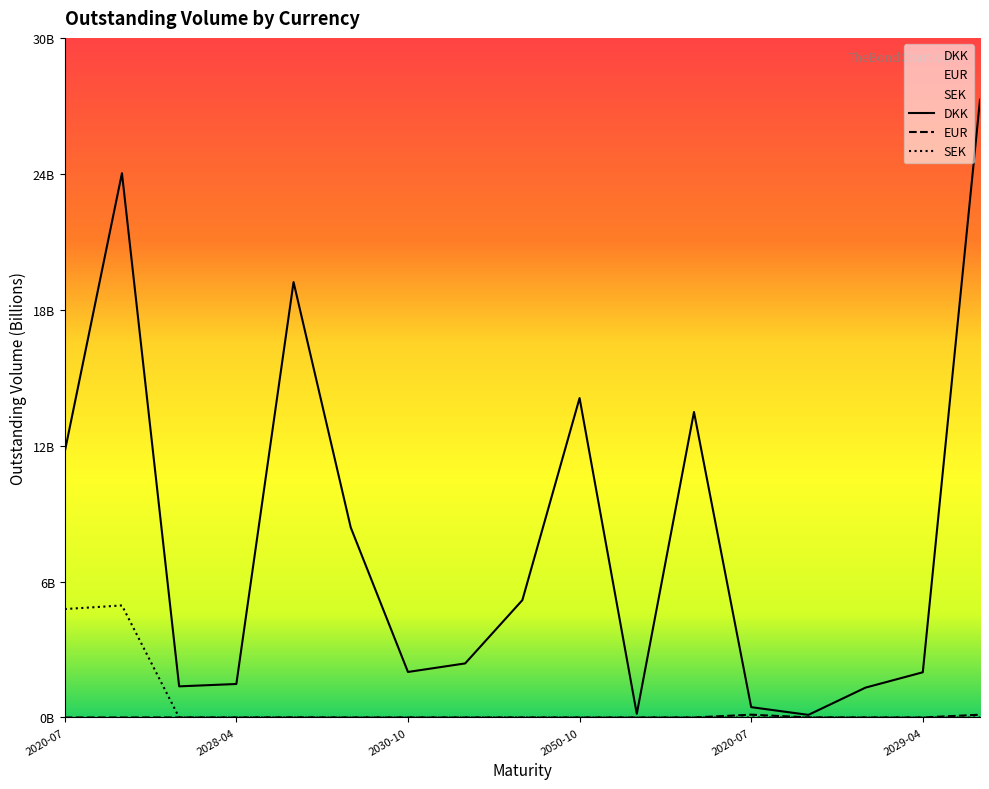

The DKK series shows 11.5 at 2021-07. True or false?

False